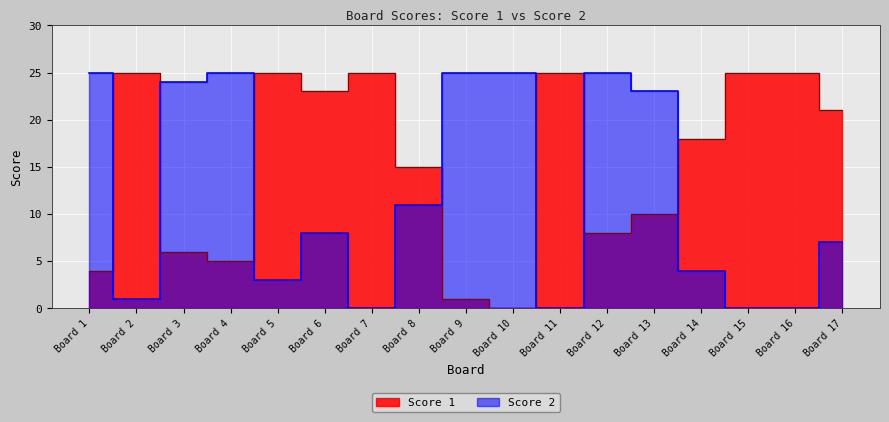

In Score 1, how many points are higher than both neighbors (excluding endpoints)?

4